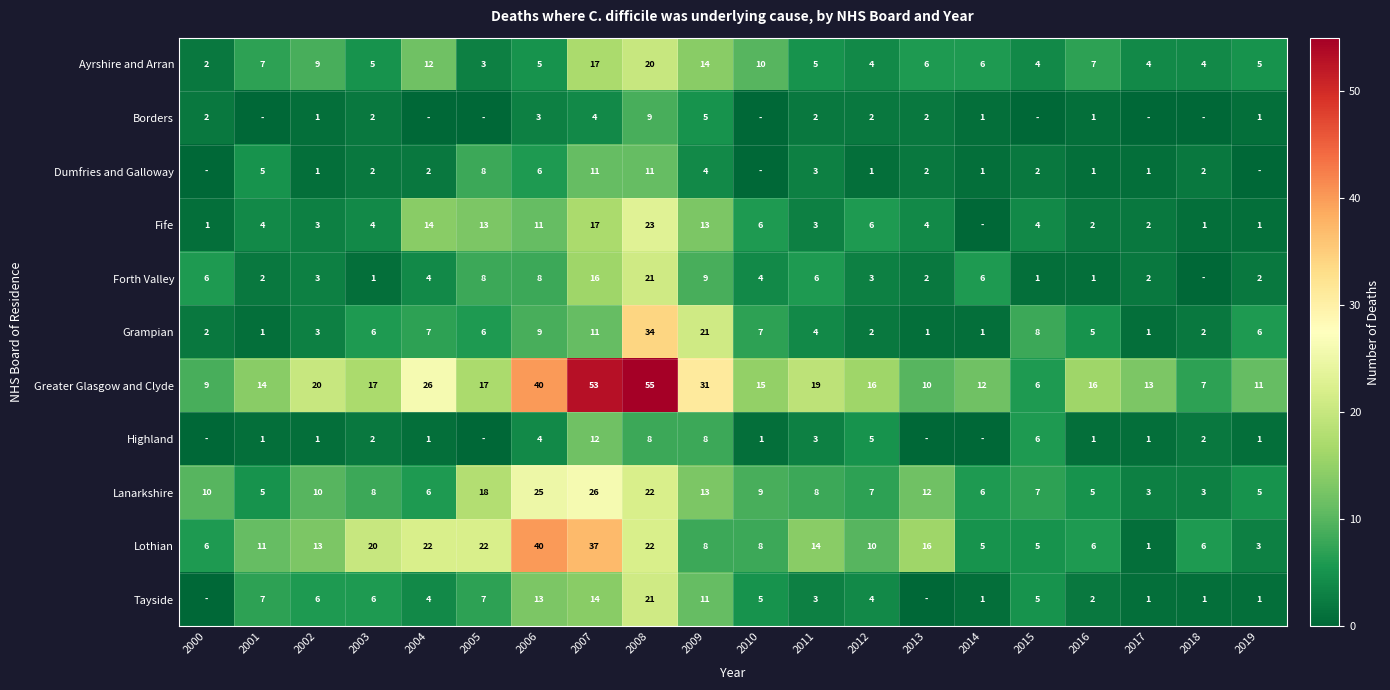

True or false: Ayrshire and Arran has a value of 4 at 2018.

True